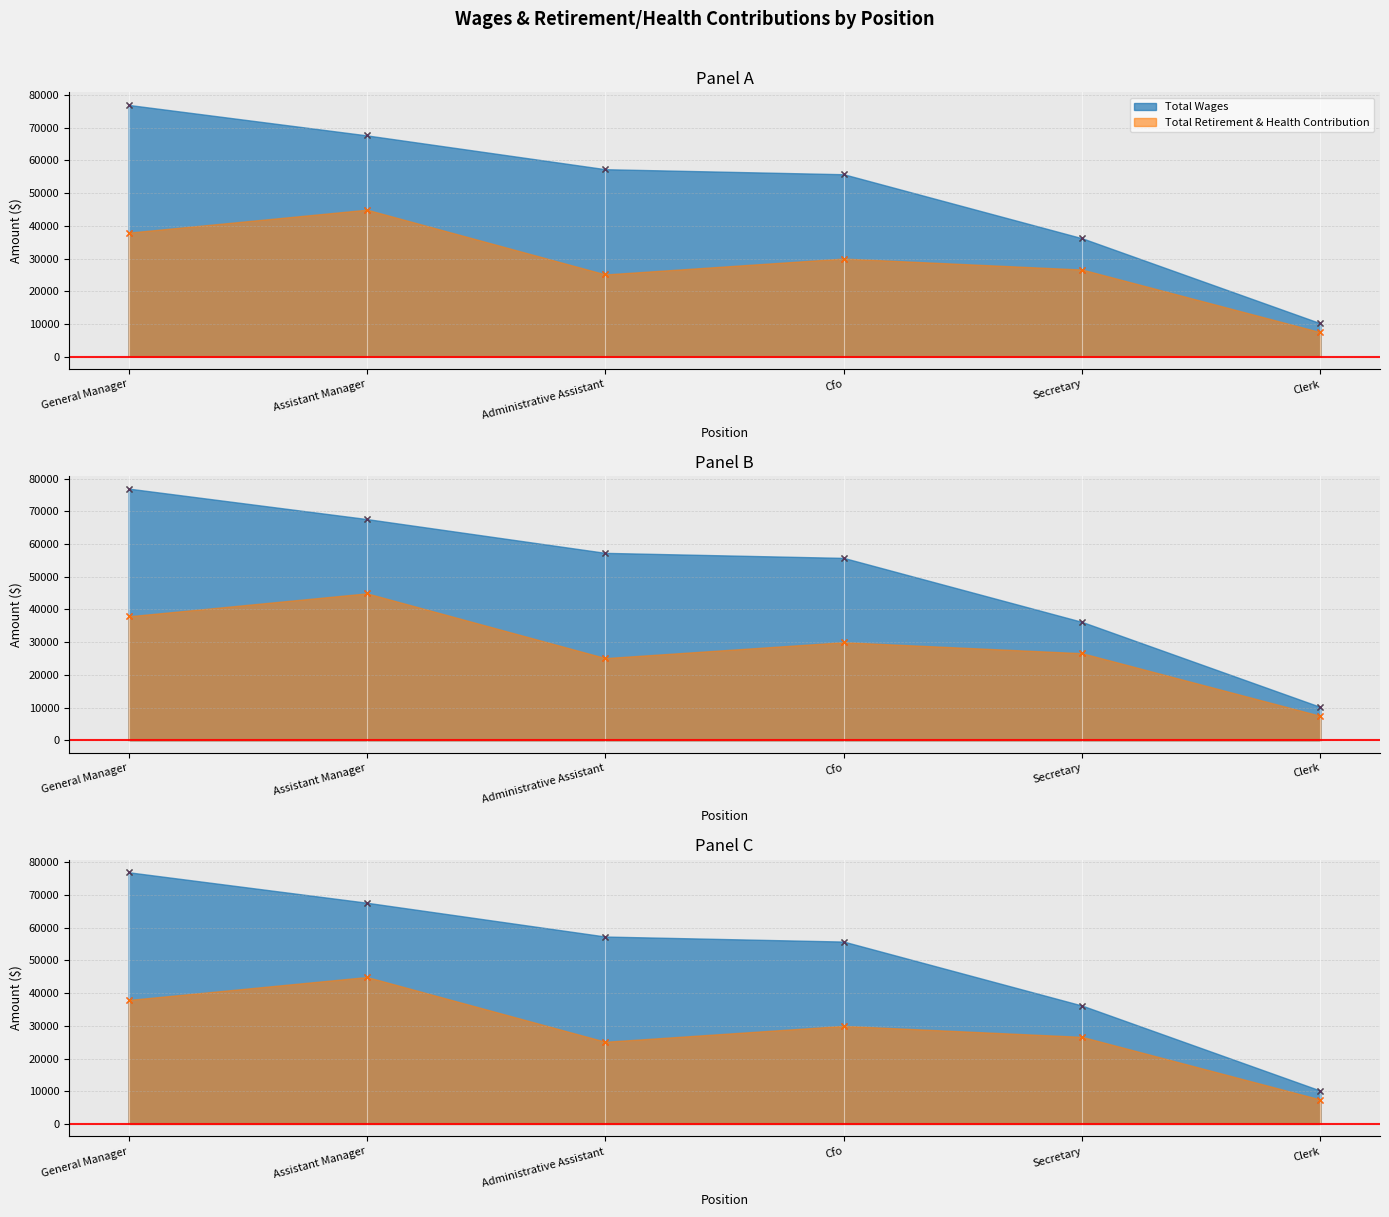

Is it true that Total Wages equals 10179 at Clerk?

True